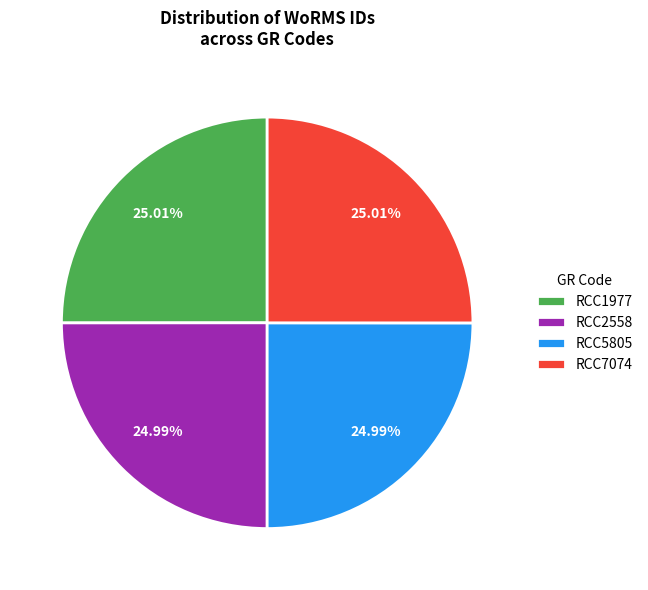

Is there a majority slice in this chart?

No